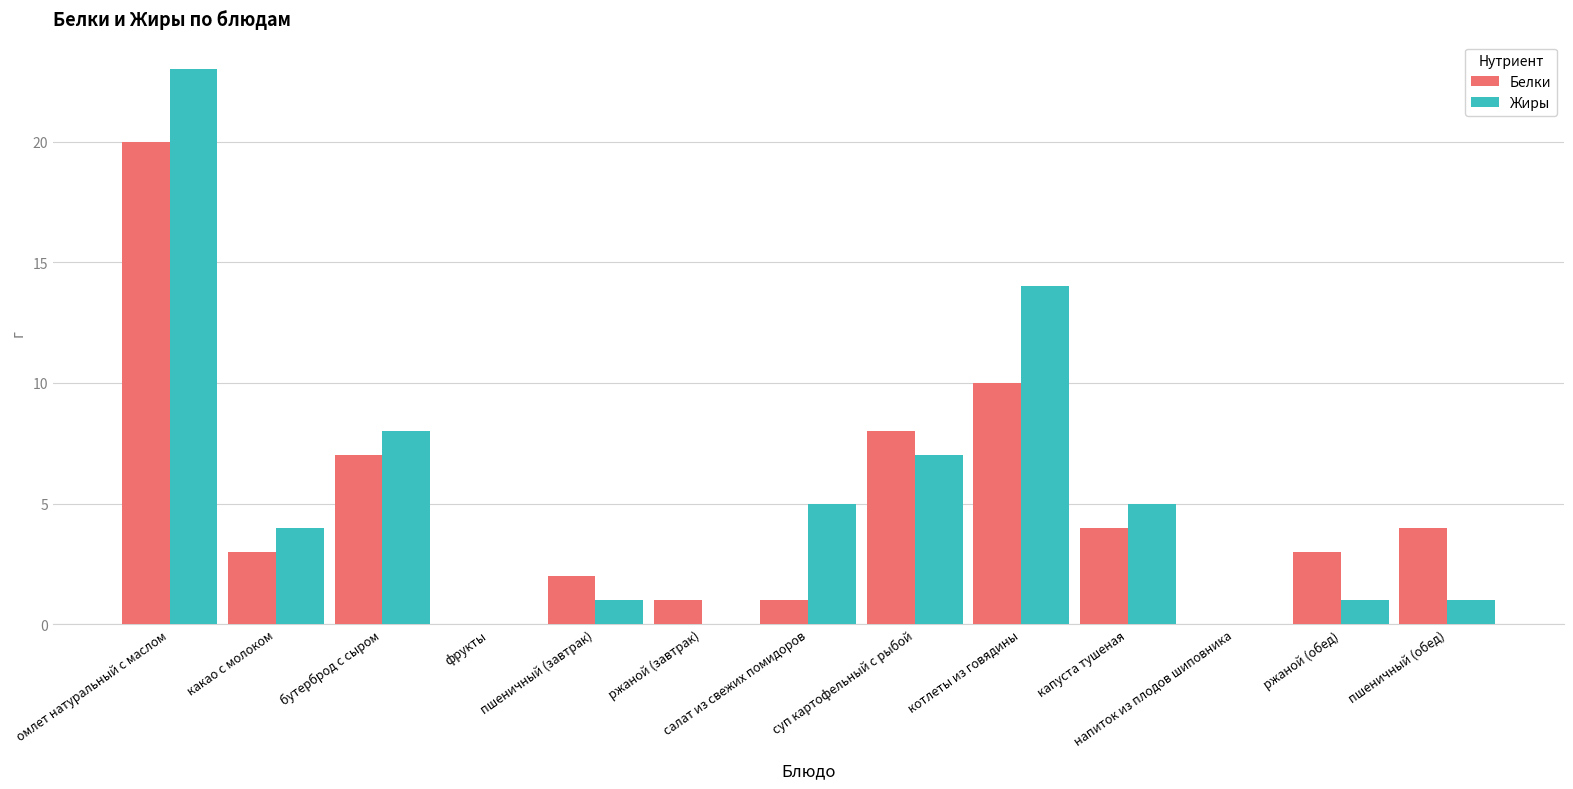

The value of Жиры at салат из свежих помидоров is 5. True or false?

True